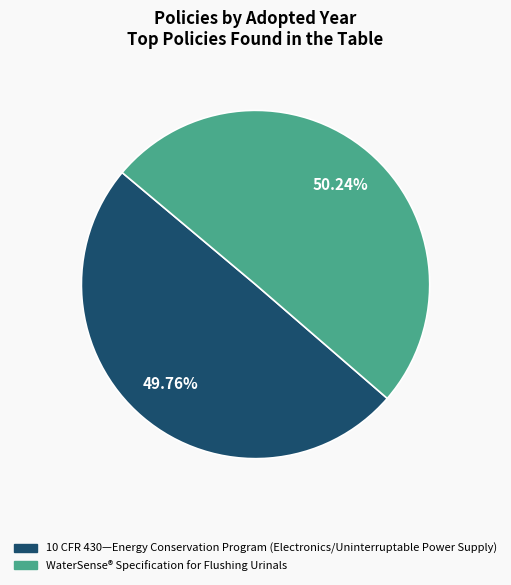

Is there any slice that represents more than half of the pie?

Yes